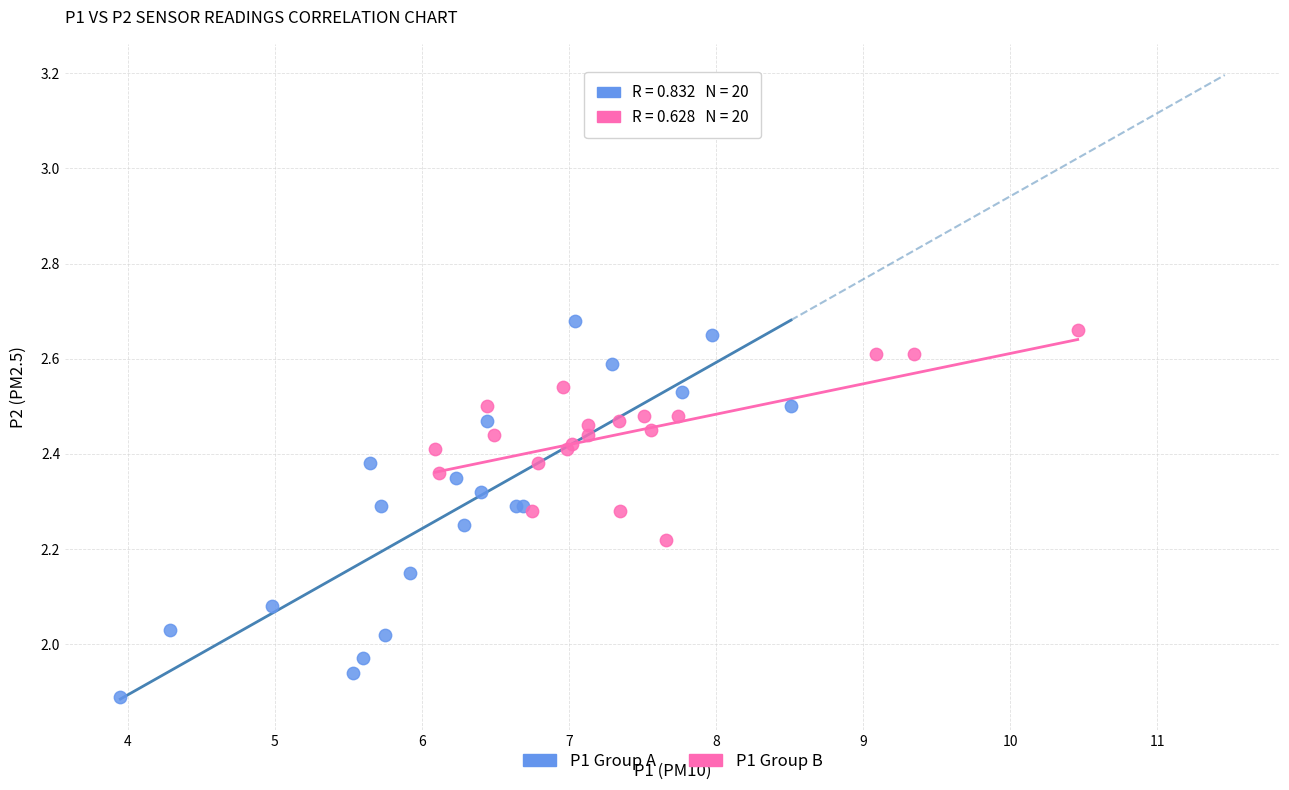

Which series reaches the minimum Y coordinate?

P1 Group A